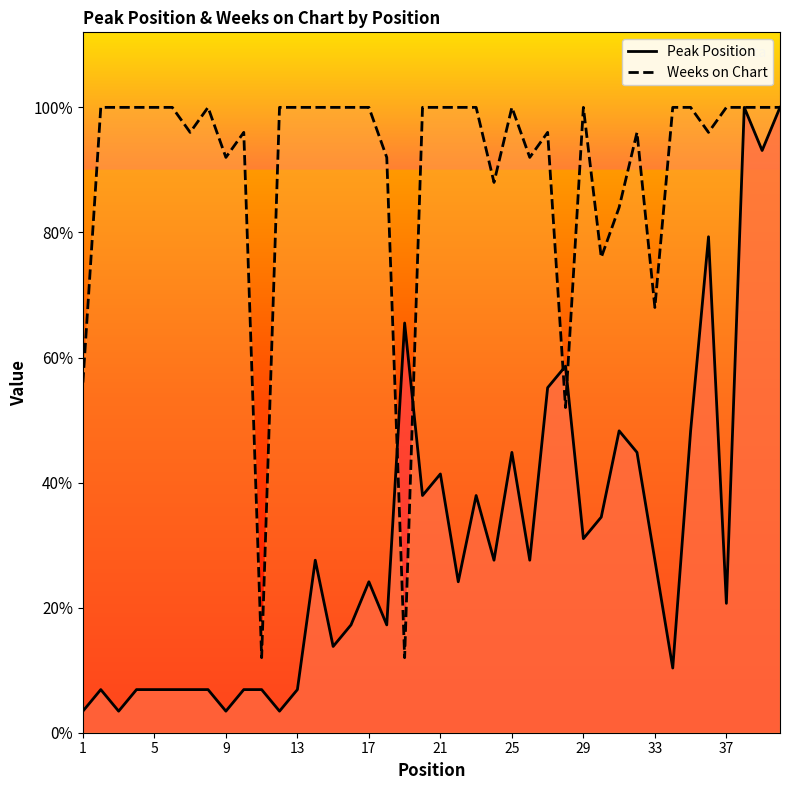

What are all the series names shown in the legend?

Peak Position, Weeks on Chart